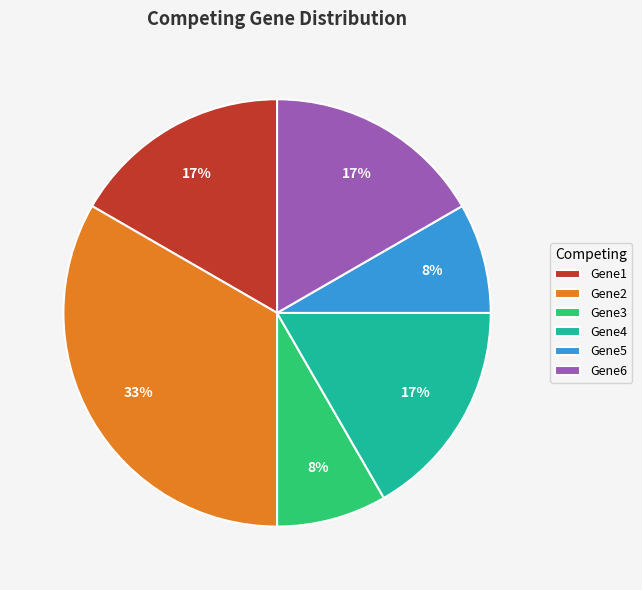

Is Gene5 the majority of the pie?

No